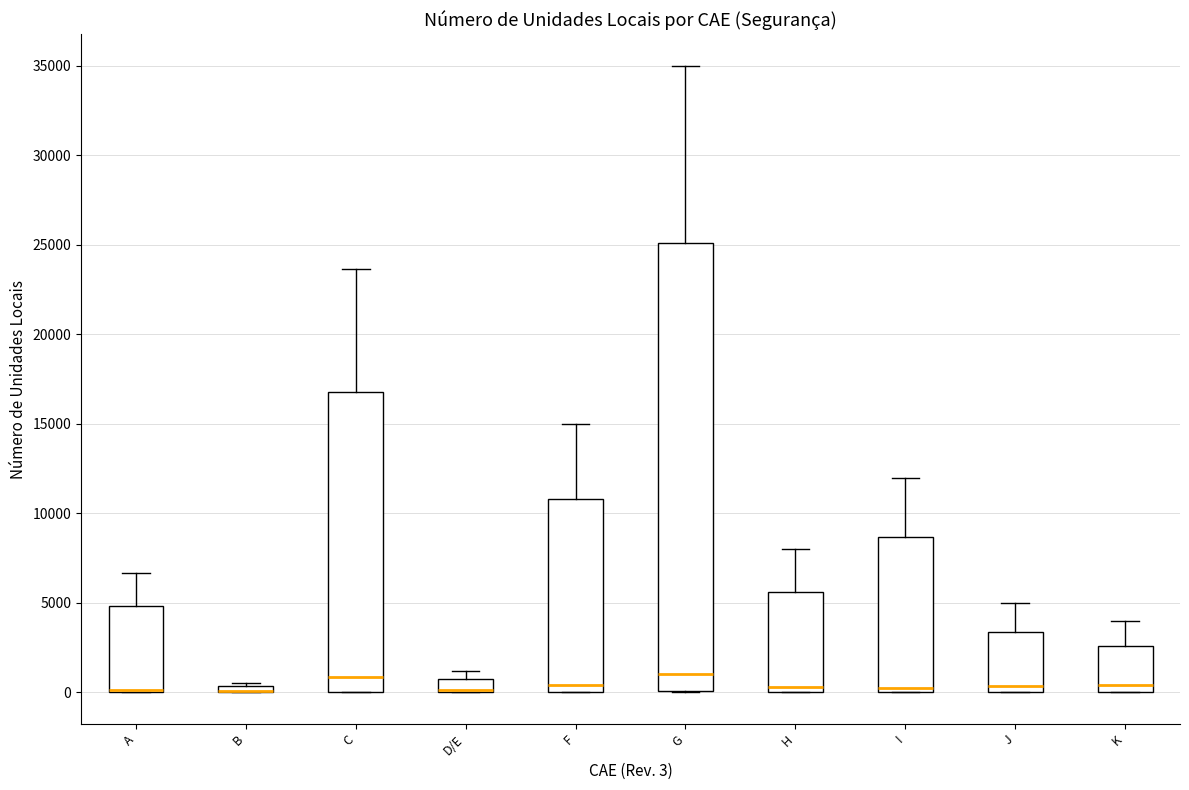

Which box is the tallest, from its lower edge to its upper edge?

G